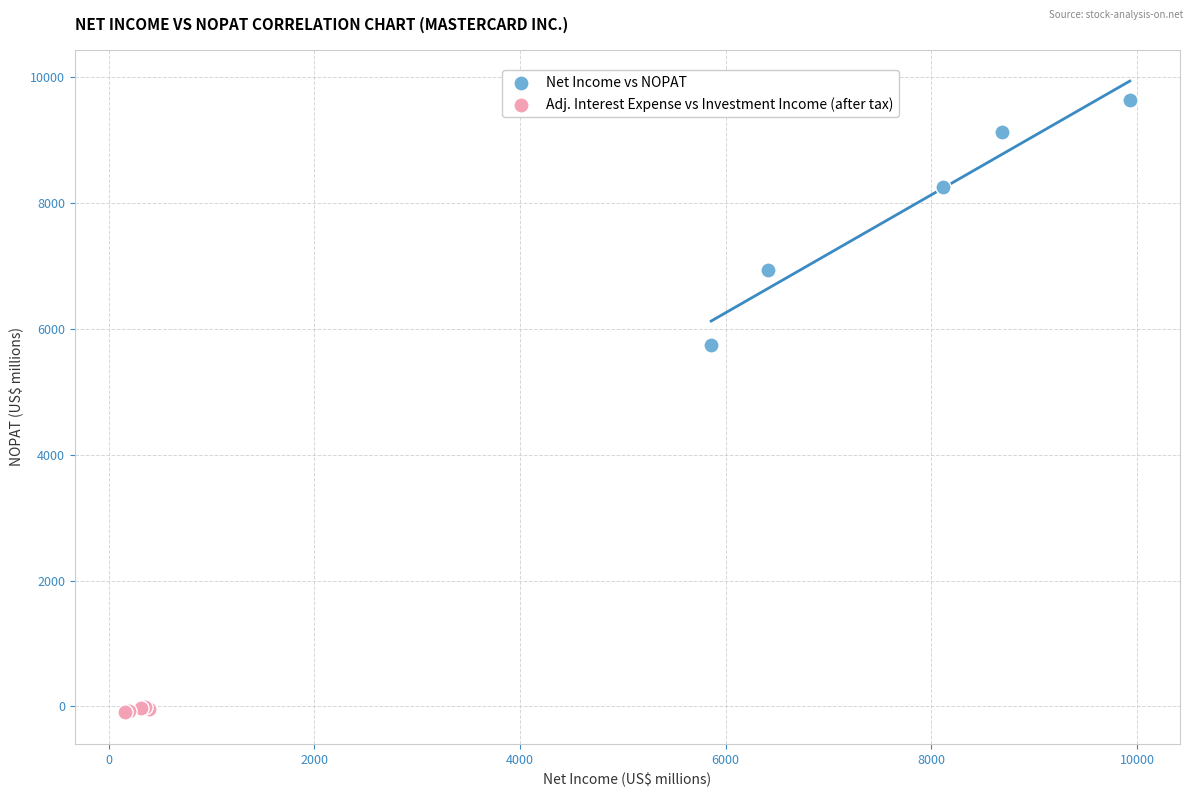

What are all the series names shown in the legend?

Net Income vs NOPAT, Adj. Interest Expense vs Investment Income (after tax)